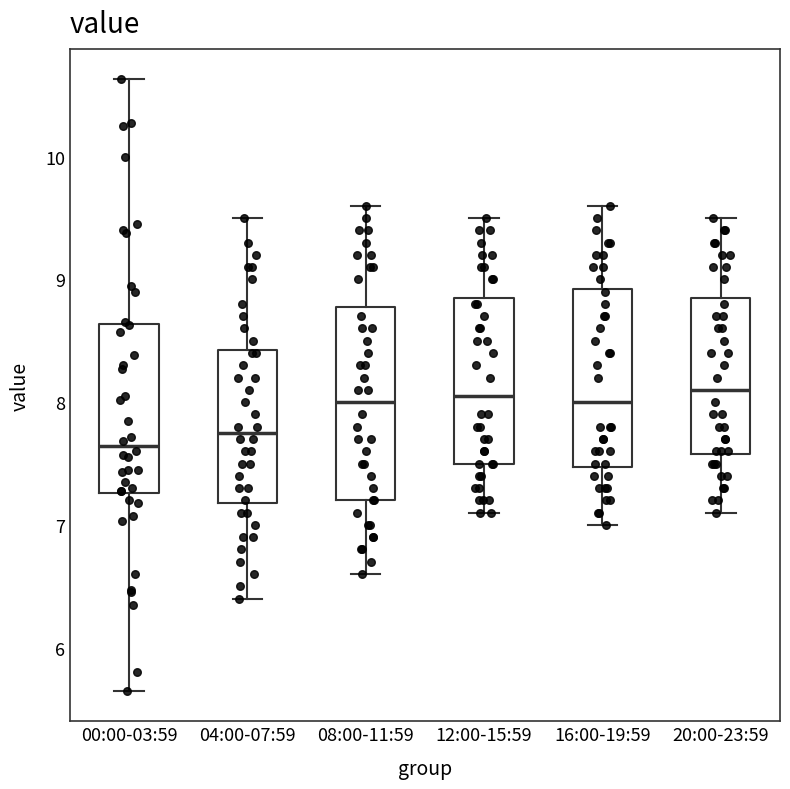

Comparing the boxes themselves (not the whiskers), which one is the tallest?

08:00-11:59